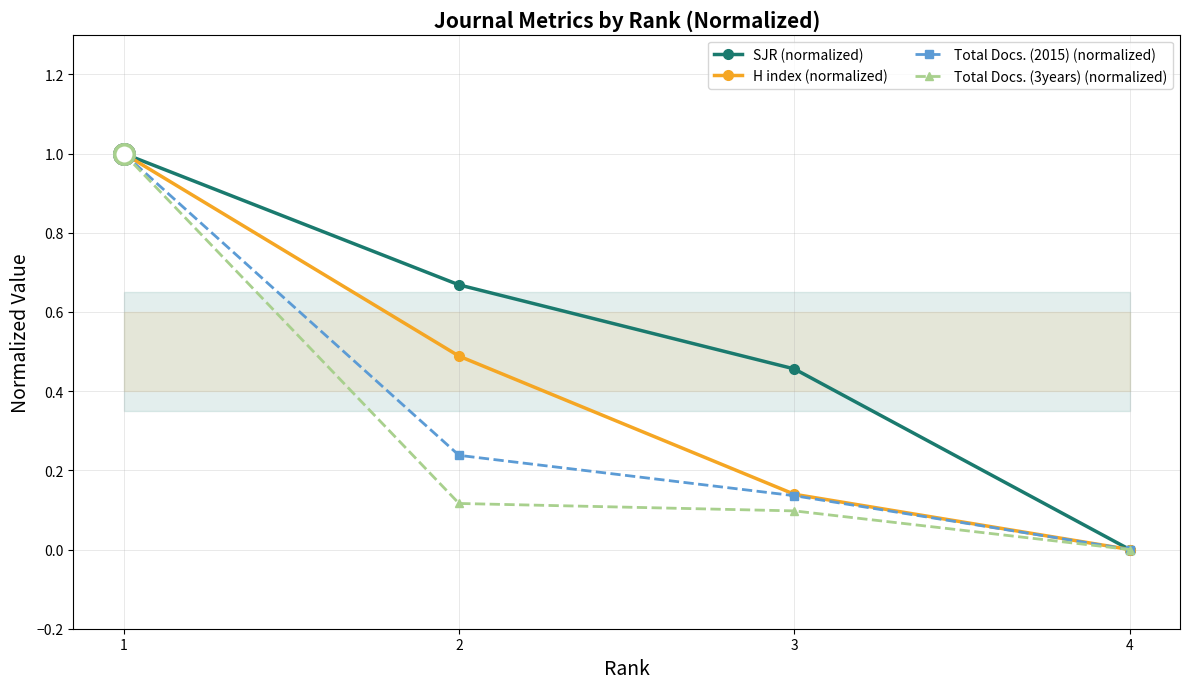

Does the chart display data point markers on the line(s)?

Yes